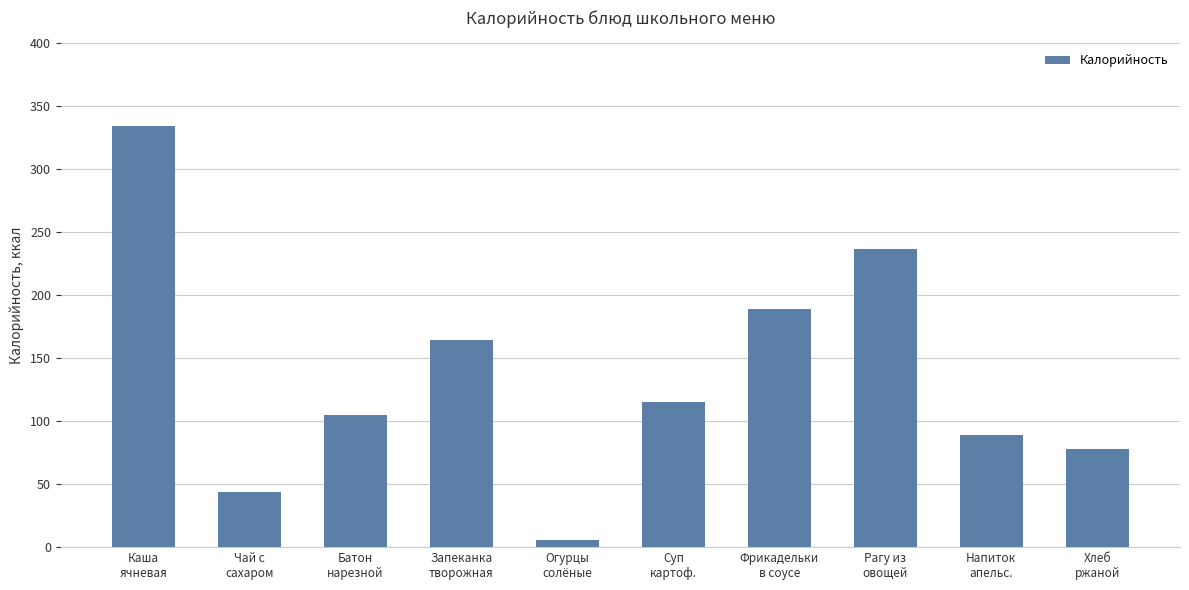

Does the chart contain stacked bars?

No